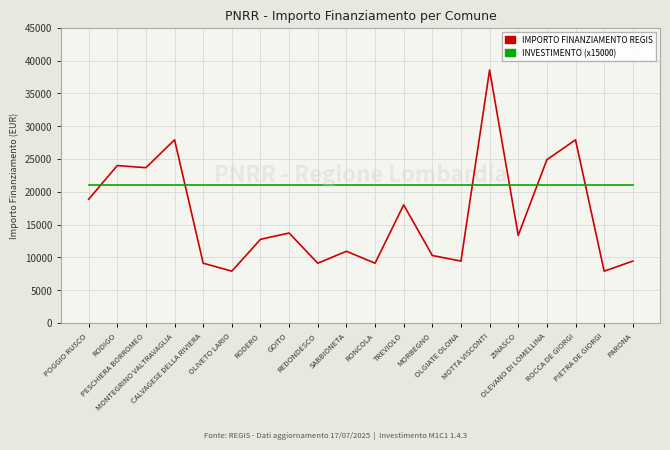

What is the smallest value displayed?

7891